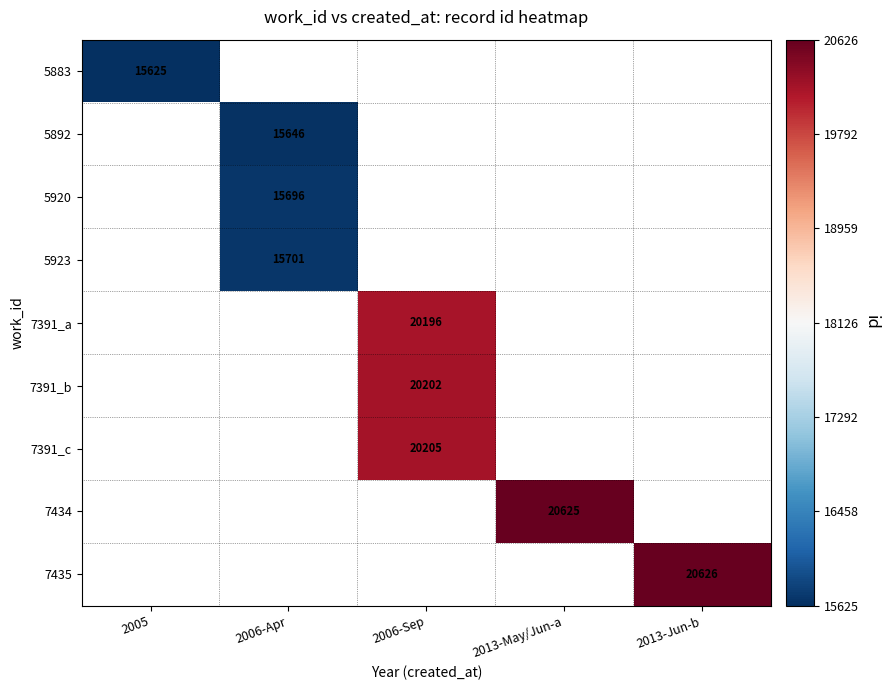

The value of 7391_a at 2006-Sep is 13029. True or false?

False